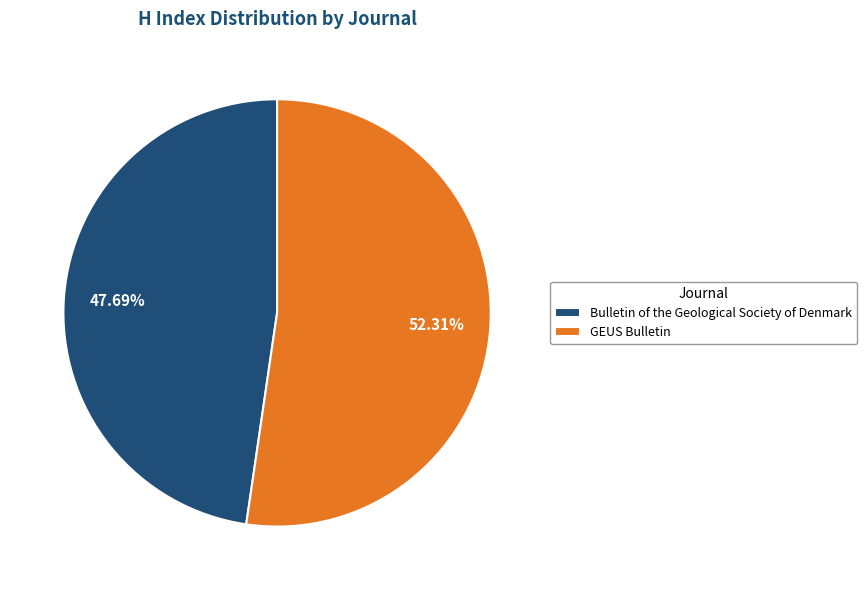

What is the largest slice in the pie chart?

GEUS Bulletin